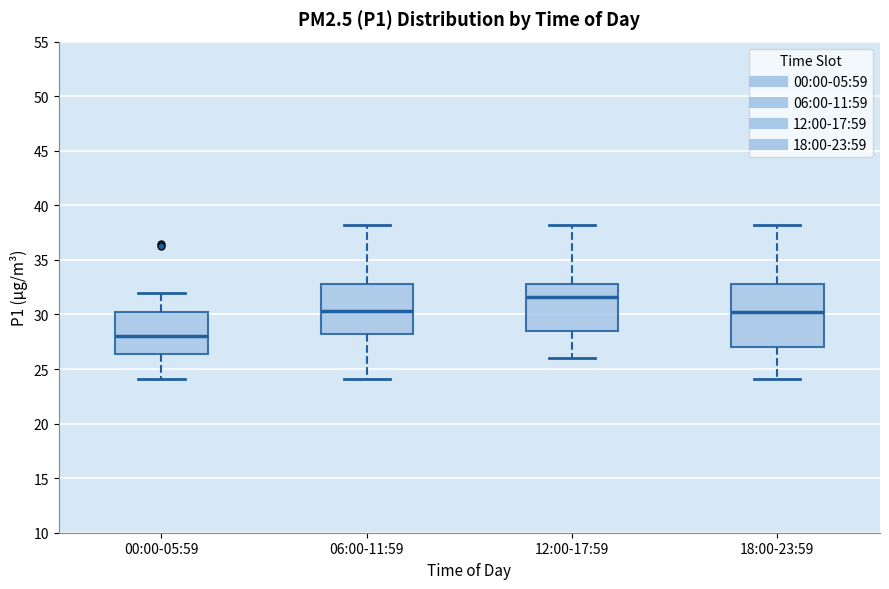

Reading left to right, transcribe this box plot: for each box, give where its median line is, the range the box spans, and where its two whiskers end, as read against the y-axis. The values are not printed on the chart, so give them approximately, as read against the axis.

00:00-05:59: median 28.0, box 26.5 to 30.0, whiskers 24.0 to 32.0
06:00-11:59: median 30.5, box 28.0 to 33.0, whiskers 24.0 to 38.0
12:00-17:59: median 31.5, box 28.5 to 33.0, whiskers 26.0 to 38.0
18:00-23:59: median 30.5, box 27.0 to 33.0, whiskers 24.0 to 38.0